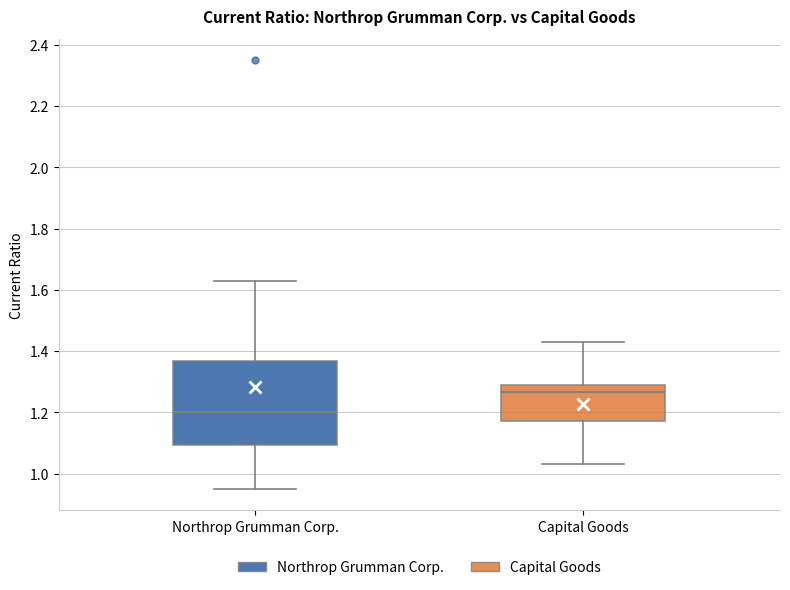

Which box is the tallest, from its lower edge to its upper edge?

Northrop Grumman Corp.